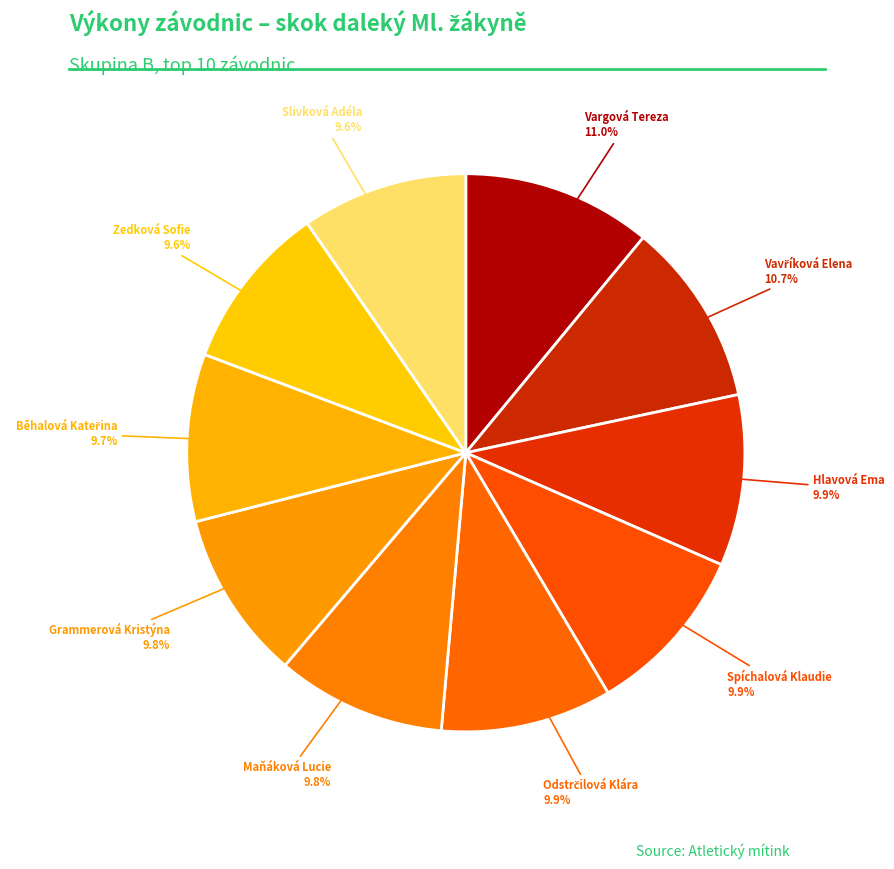

To the nearest percent, what is the combined percentage of Zedková Sofie and Grammerová Kristýna?

19%